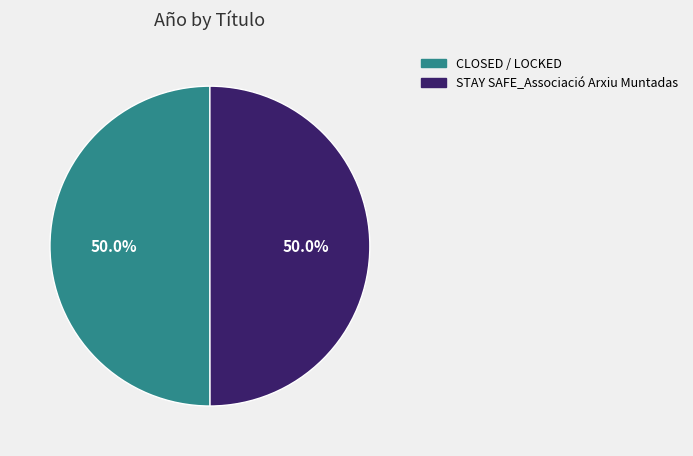

Is it true that STAY SAFE_Associació Arxiu Muntadas is 50% of the pie?

True